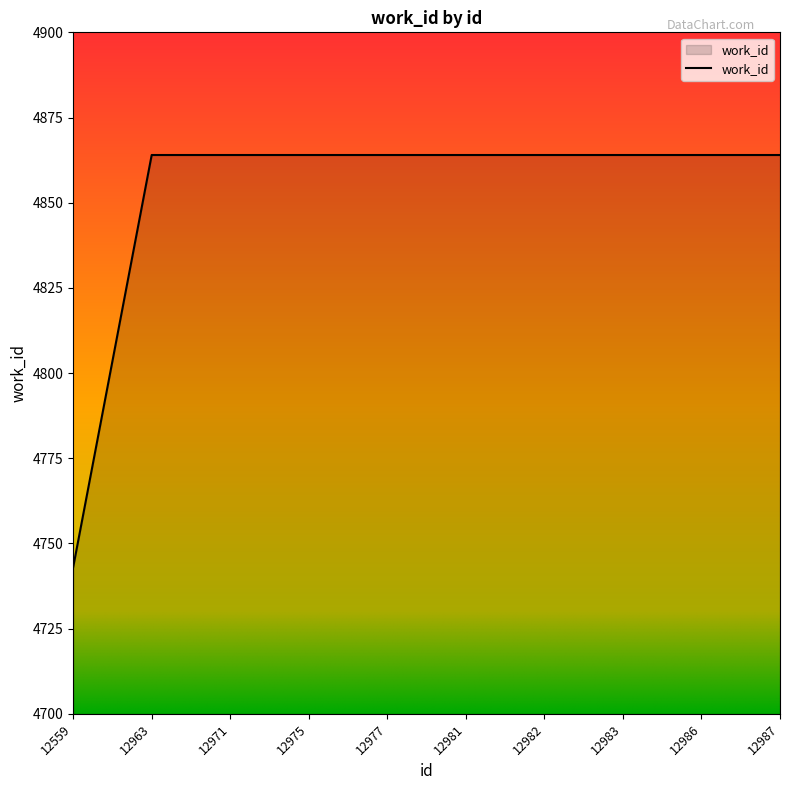

What is the change in value from 12559 to 12963?

+121